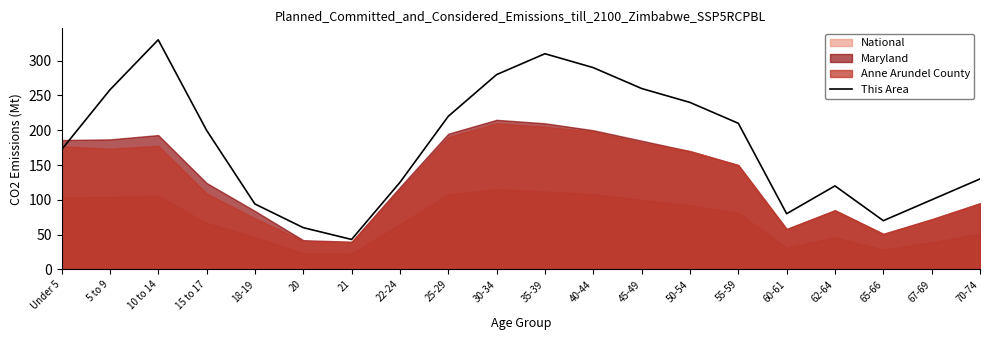

List the labels in order of value, largest first.

10 to 14, 35-39, 40-44, 30-34, 45-49, 5 to 9, 50-54, 25-29, 55-59, 15 to 17, Under 5, 70-74, 22-24, 62-64, 67-69, 18-19, 60-61, 65-66, 20, 21